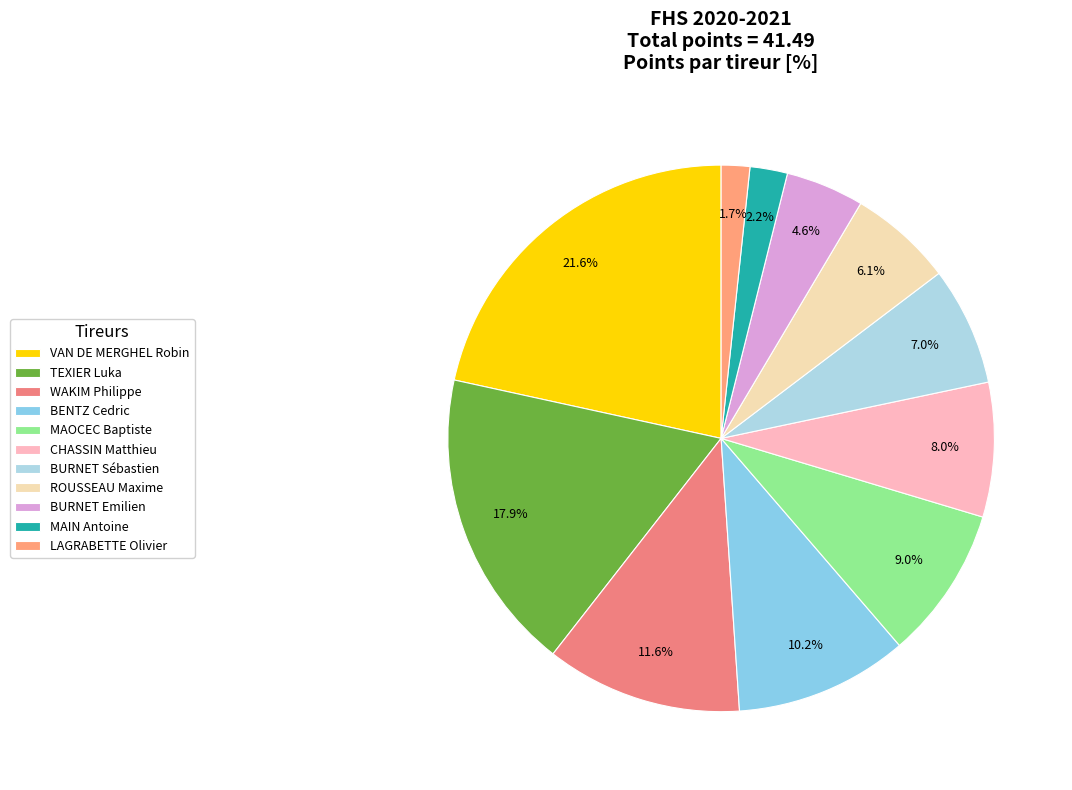

To the nearest percent, what percentage of the pie is ROUSSEAU Maxime?

6%